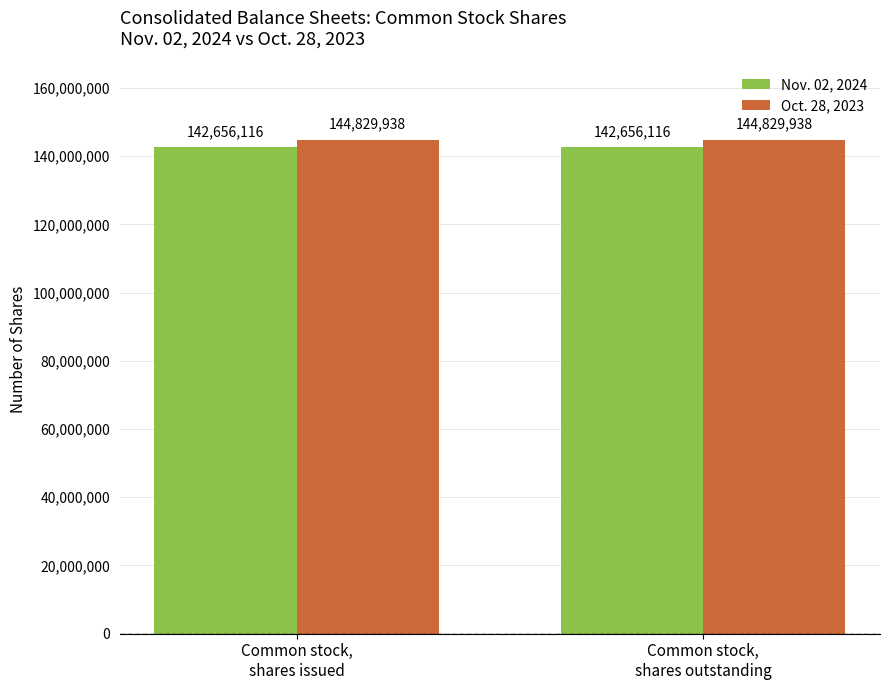

Rank the series by their maximum value, from highest to lowest.

Oct. 28, 2023, Nov. 02, 2024